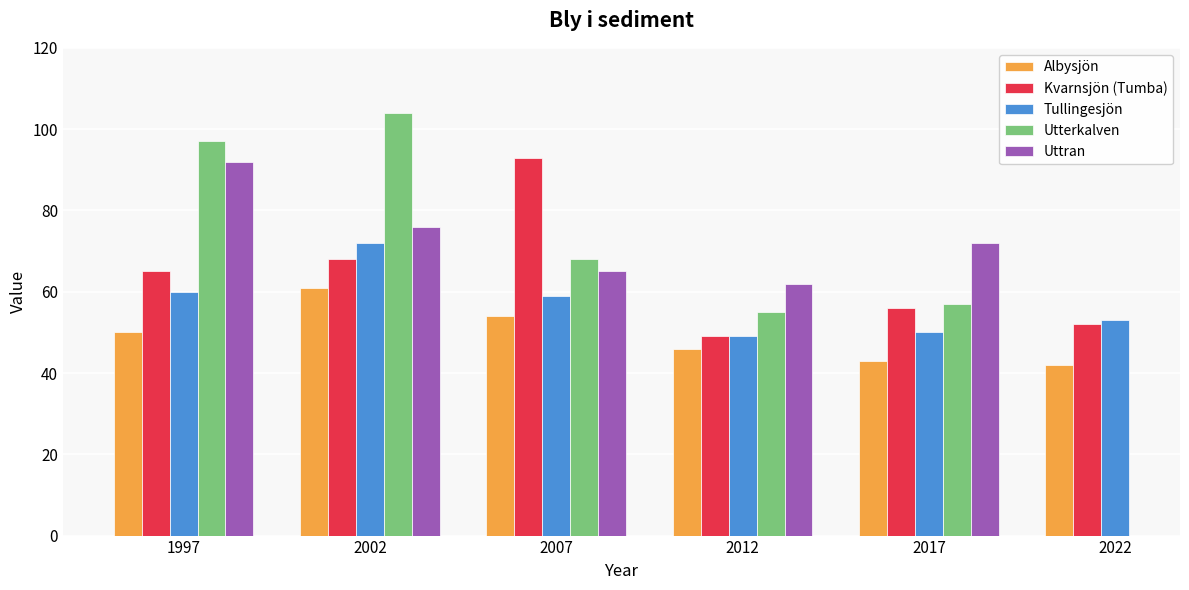

Count the number of categories in the chart.

6